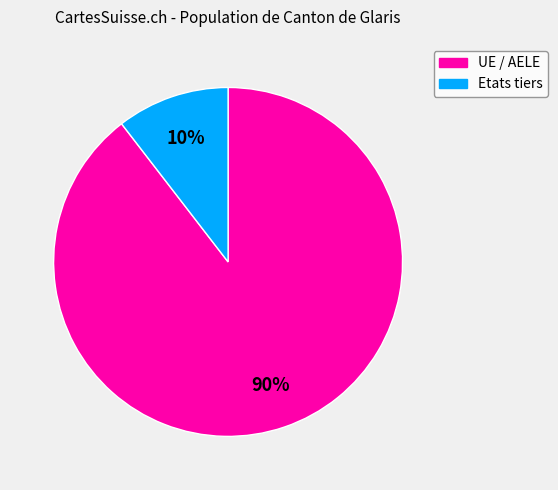

To the nearest percent, what portion does UE / AELE represent?

90%